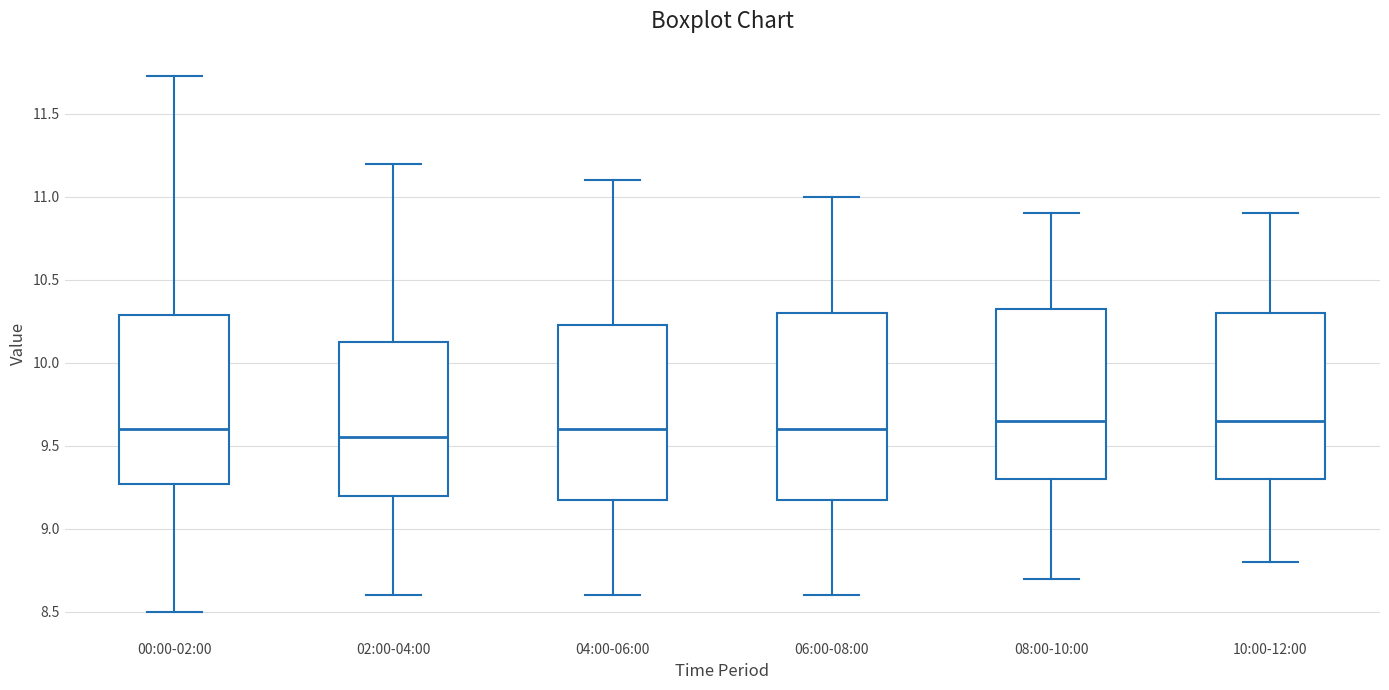

Which box is the tallest, from its lower edge to its upper edge?

06:00-08:00